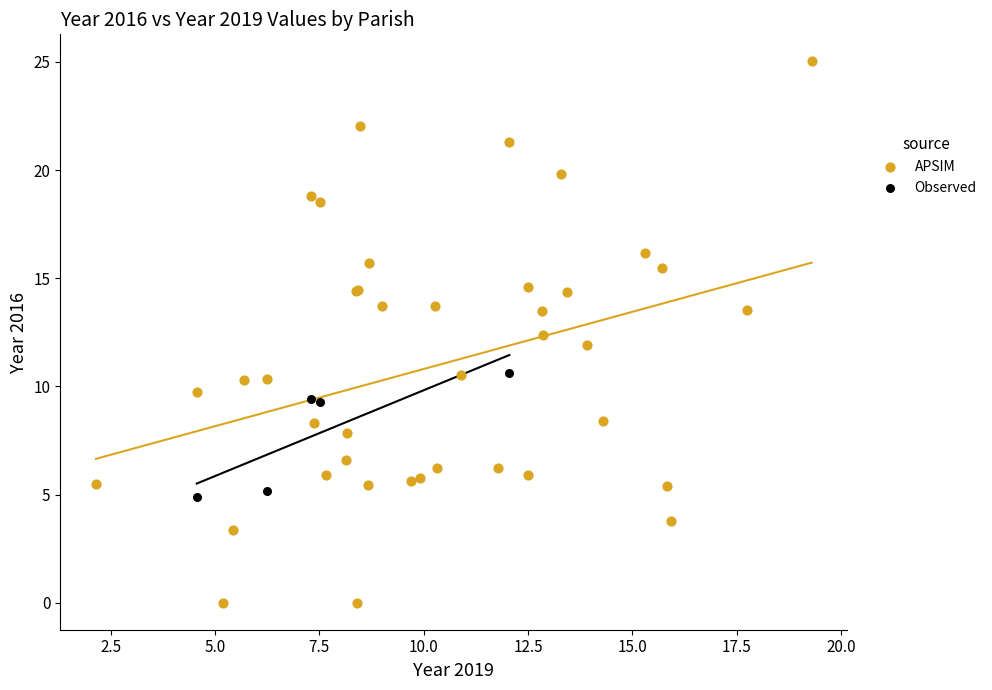

Which series has the widest spread of Y values?

APSIM